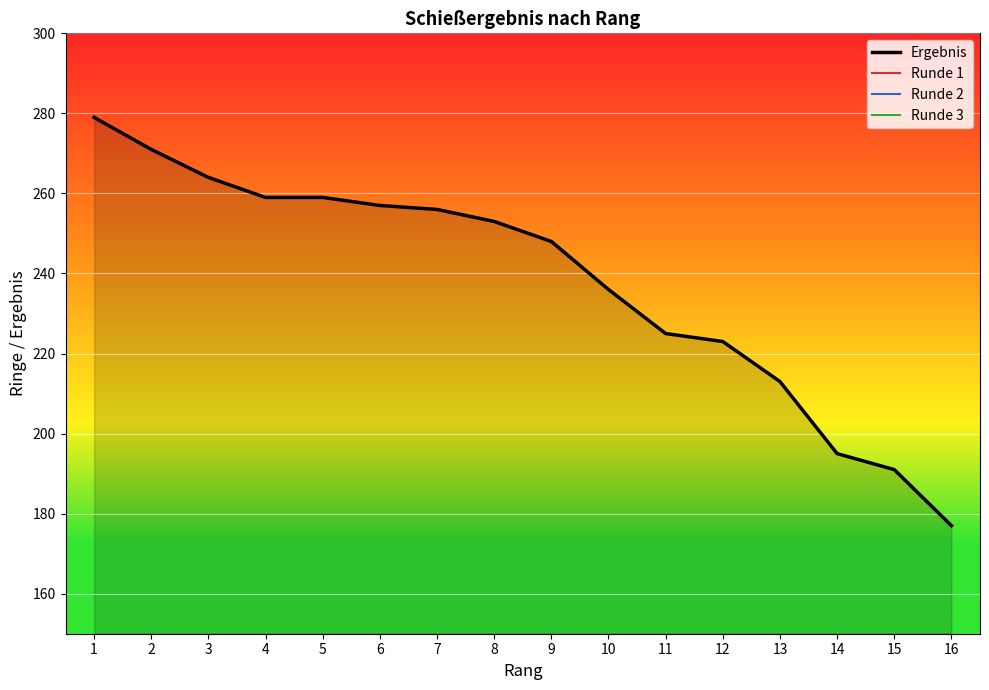

What value does the Runde 2 series have at 12, to the nearest 5?

80